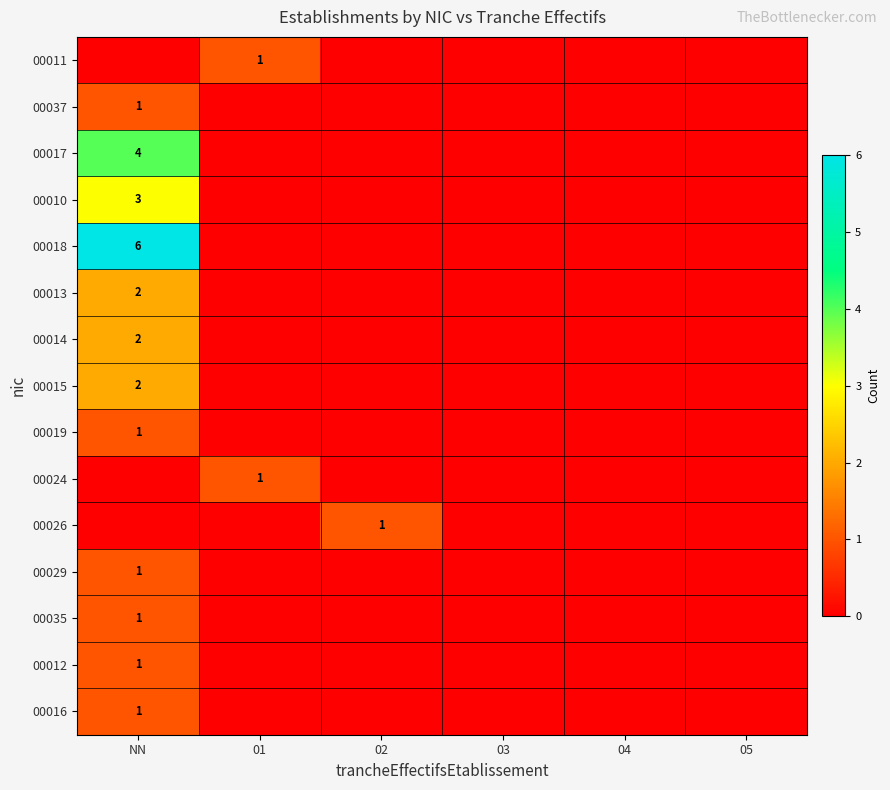

True or false: 00016 has a value of 2 at NN.

False